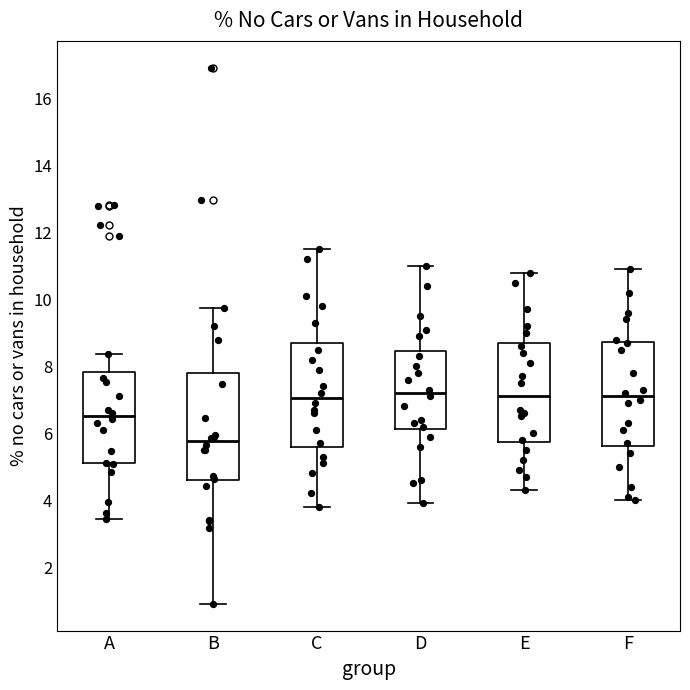

Reading left to right, read every box against the y-axis: the position of its median line, the range the box covers, and the ends of its whiskers. The values are not printed on the chart, so give them approximately, as read against the axis.

A: median 6.6, box 5.0 to 7.8, whiskers 3.4 to 8.4
B: median 5.8, box 4.6 to 7.8, whiskers 1.0 to 9.8
C: median 7.0, box 5.6 to 8.8, whiskers 3.8 to 11.6
D: median 7.2, box 6.2 to 8.4, whiskers 4.0 to 11.0
E: median 7.2, box 5.8 to 8.8, whiskers 4.4 to 10.8
F: median 7.2, box 5.6 to 8.8, whiskers 4.0 to 11.0